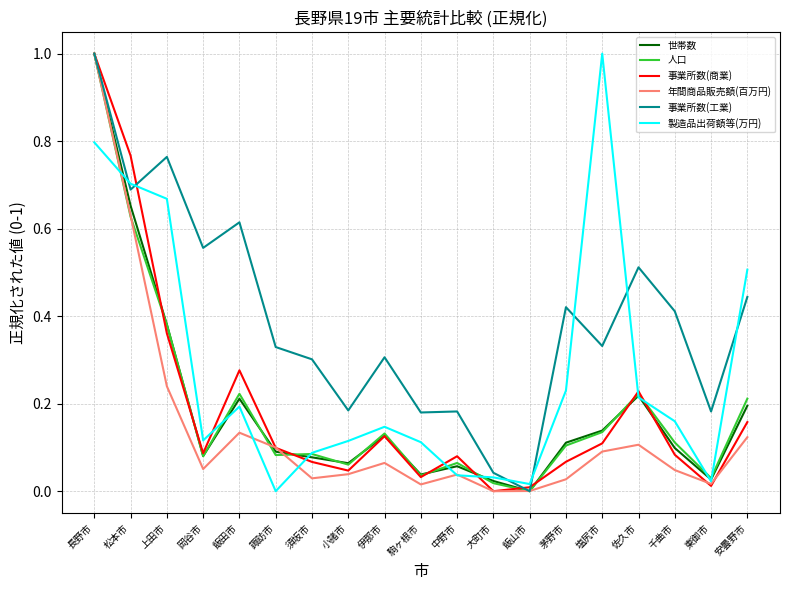

What is the maximum value shown in the chart?

1.0